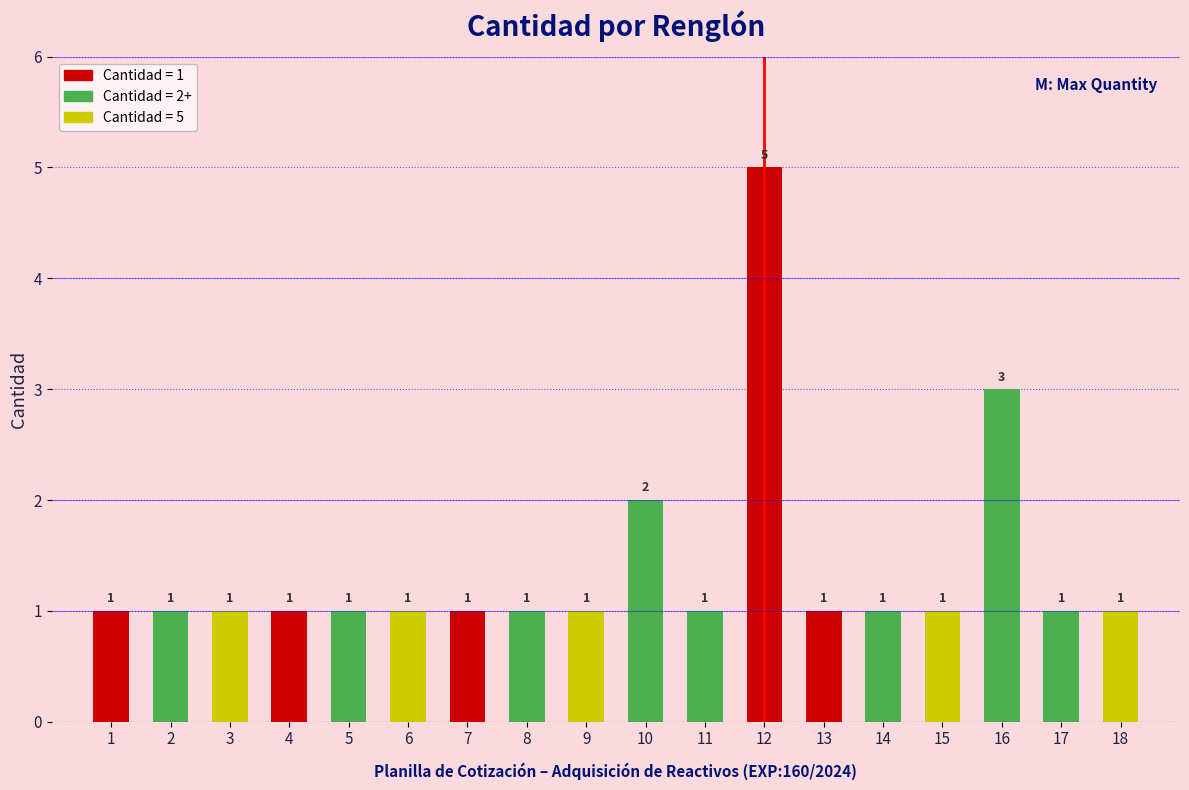

Reading left to right, list all the values displayed in this chart.

1=1	2=1	3=1	4=1	5=1	6=1	7=1	8=1	9=1	10=2	11=1	12=5	13=1	14=1	15=1	16=3	17=1	18=1